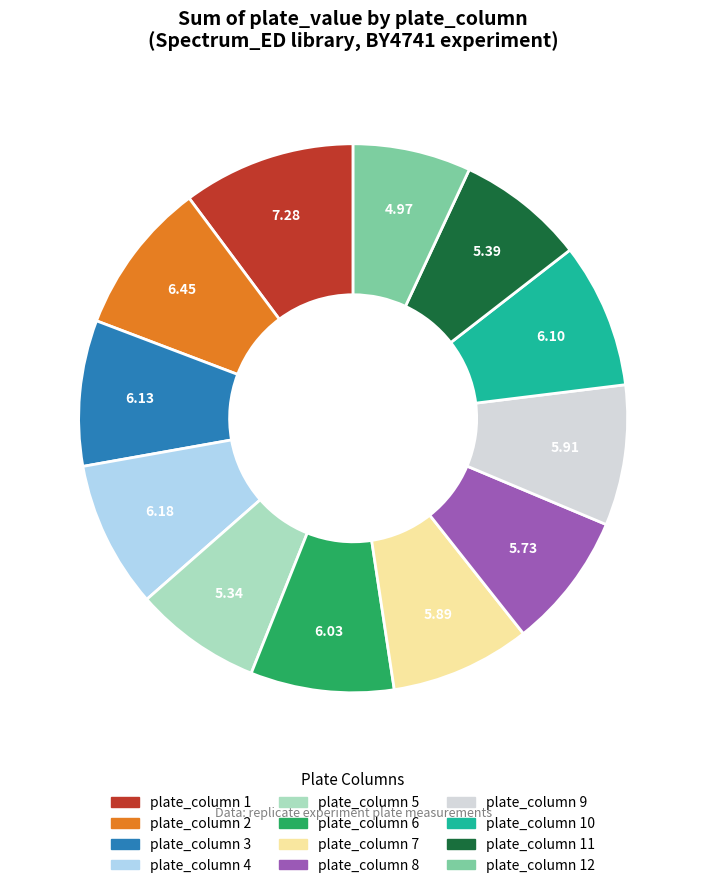

Does any single category account for the majority?

No